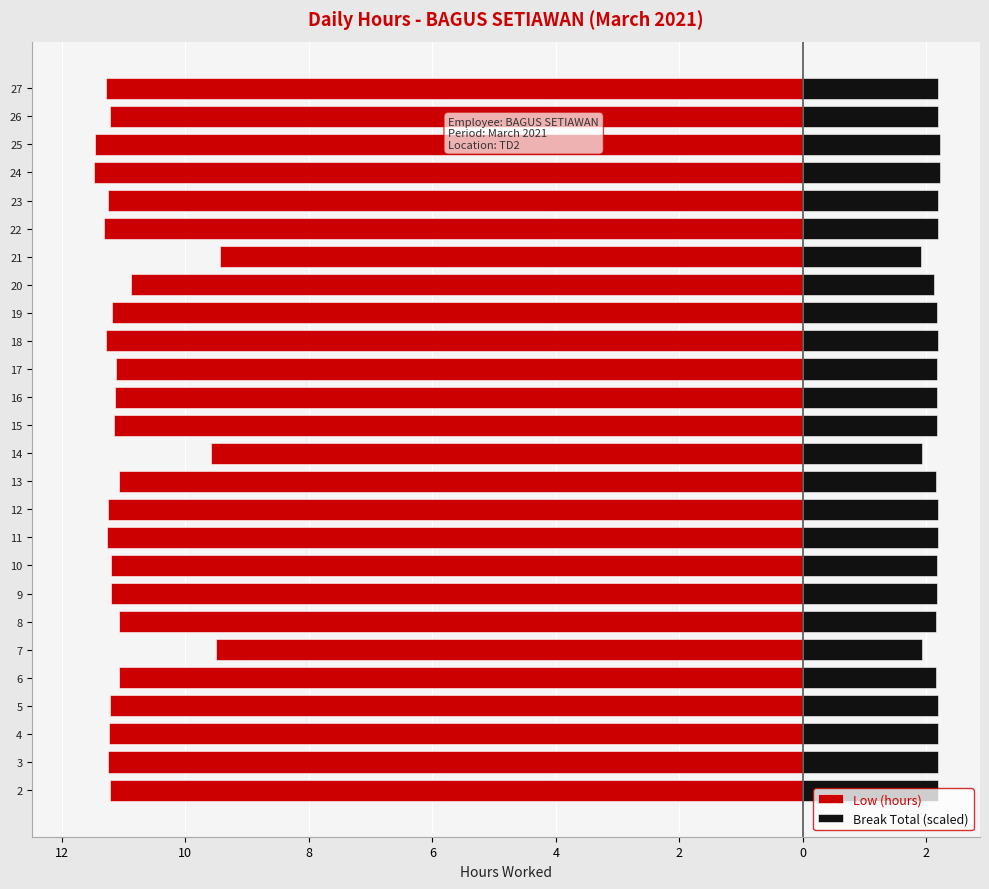

Reading left to right, what are all the values shown in this chart?

Low (hours): -11.2	-11.2	-11.2	-11.2	-11.1	-9.5	-11.1	-11.2	-11.2	-11.3	-11.3	-11.1	-9.6	-11.2	-11.1	-11.1	-11.3	-11.2	-10.9	-9.4	-11.3	-11.2	-11.5	-11.5	-11.2	-11.3
Break Total (scaled): 2.2	2.2	2.2	2.2	2.2	1.9	2.2	2.2	2.2	2.2	2.2	2.2	1.9	2.2	2.2	2.2	2.2	2.2	2.1	1.9	2.2	2.2	2.2	2.2	2.2	2.2